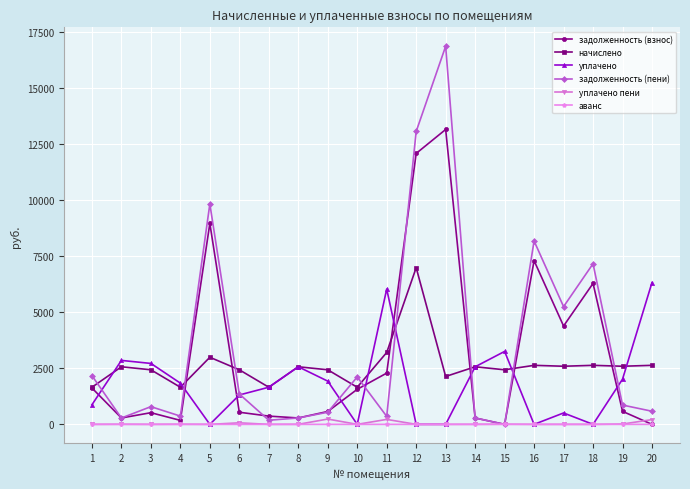

Which category has the highest value in the начислено series?

12